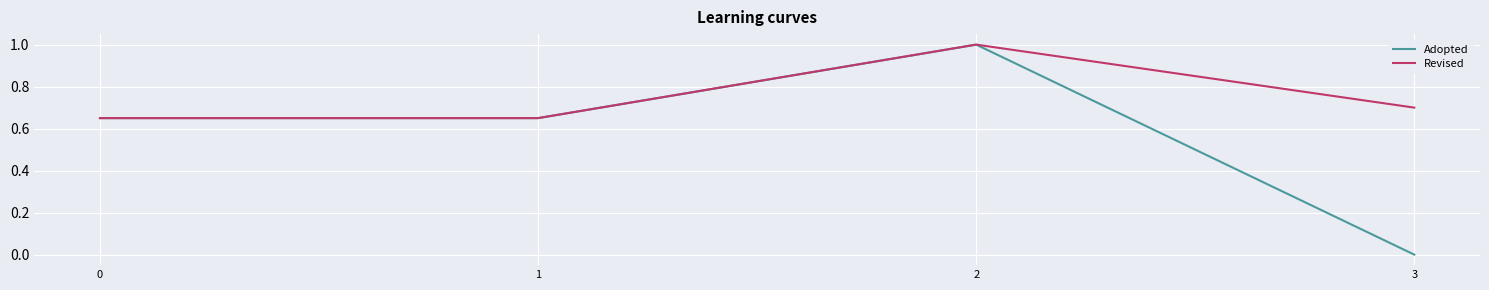

How many lines are shown in the chart?

2